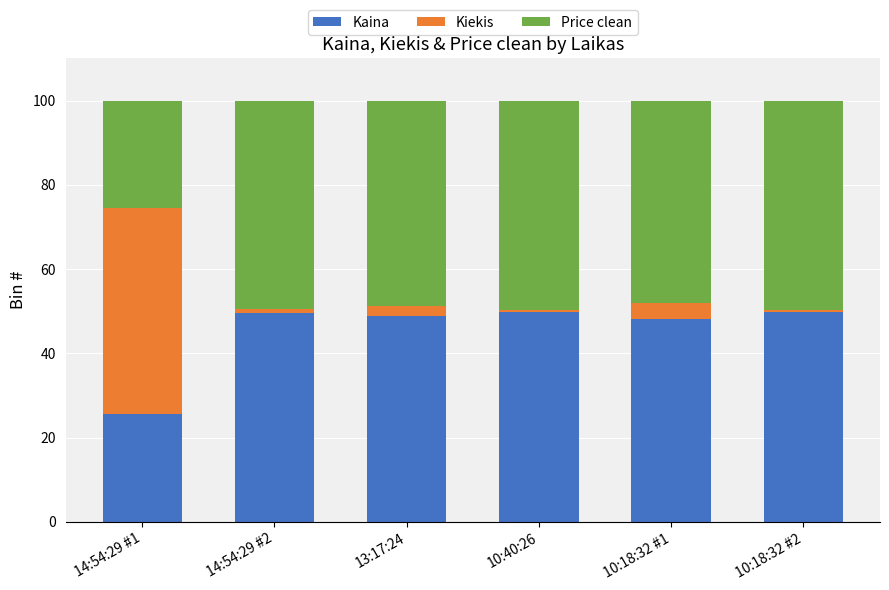

How many bars are there in total?

6